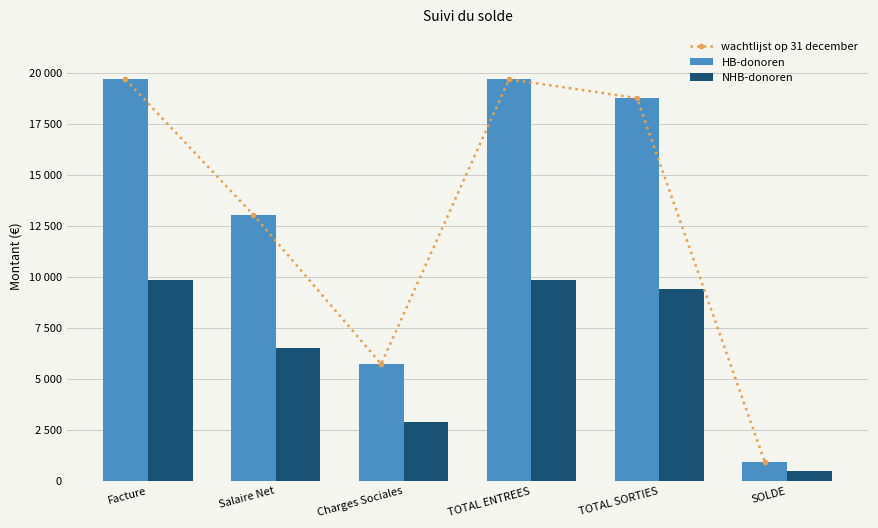

At which label does NHB-donoren reach its minimum?

SOLDE